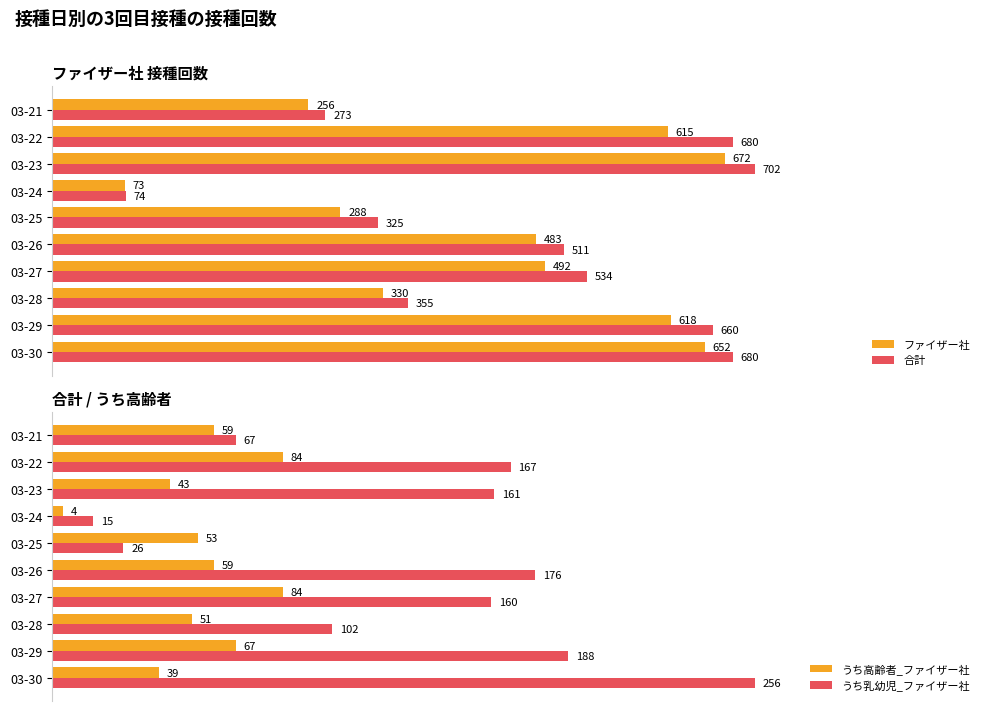

Rank the series by their maximum value, from highest to lowest.

合計, ファイザー社, うち乳幼児_ファイザー社, うち高齢者_ファイザー社